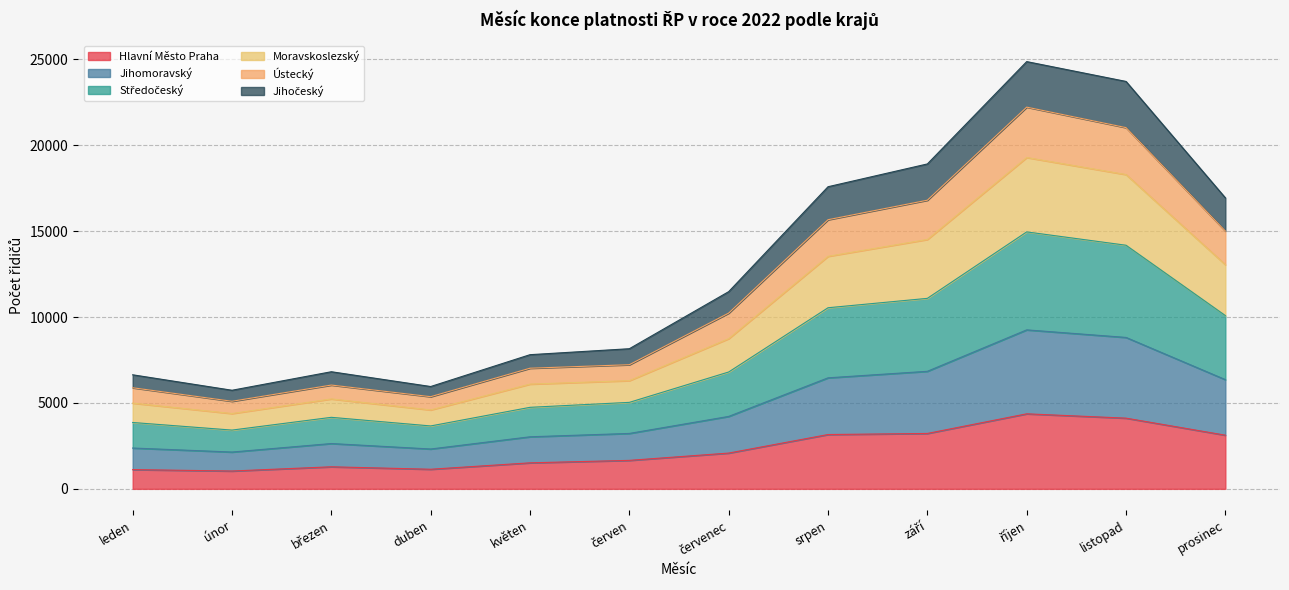

What is the total value across all series at srpen?

17588